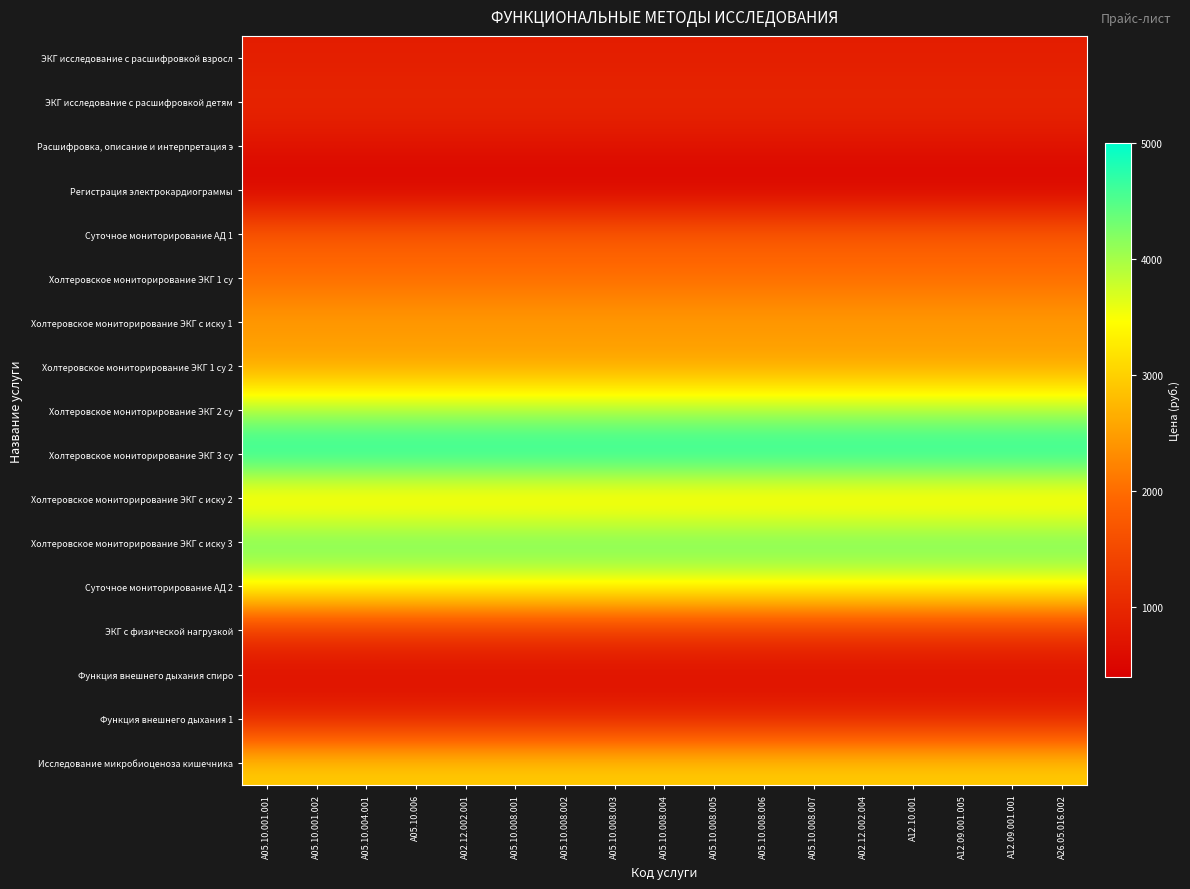

What is the total value across all series at A05.10.008.007?

37450